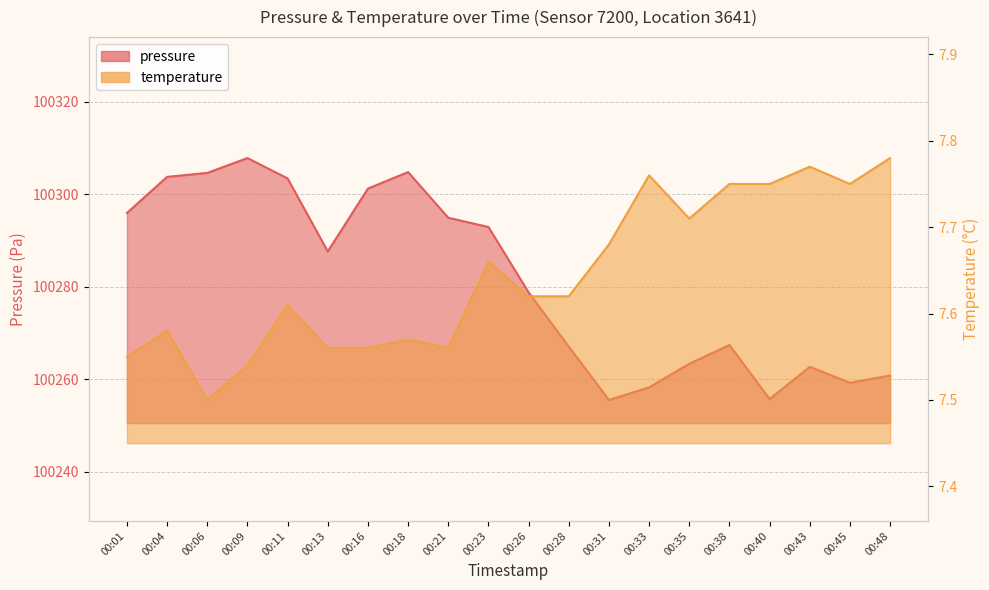

How many series are shown in this chart?

2